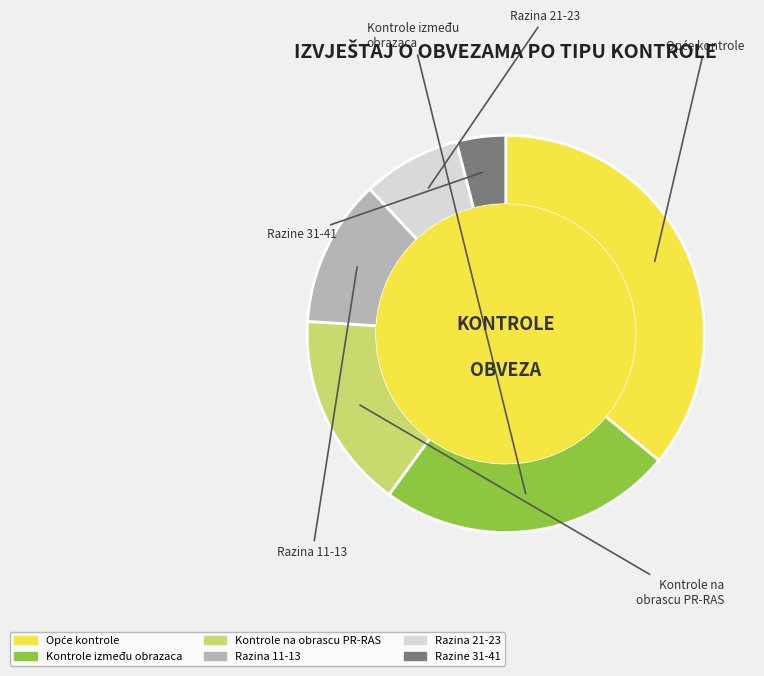

To the nearest percent, what percentage of the pie is Razine 31-41?

4%